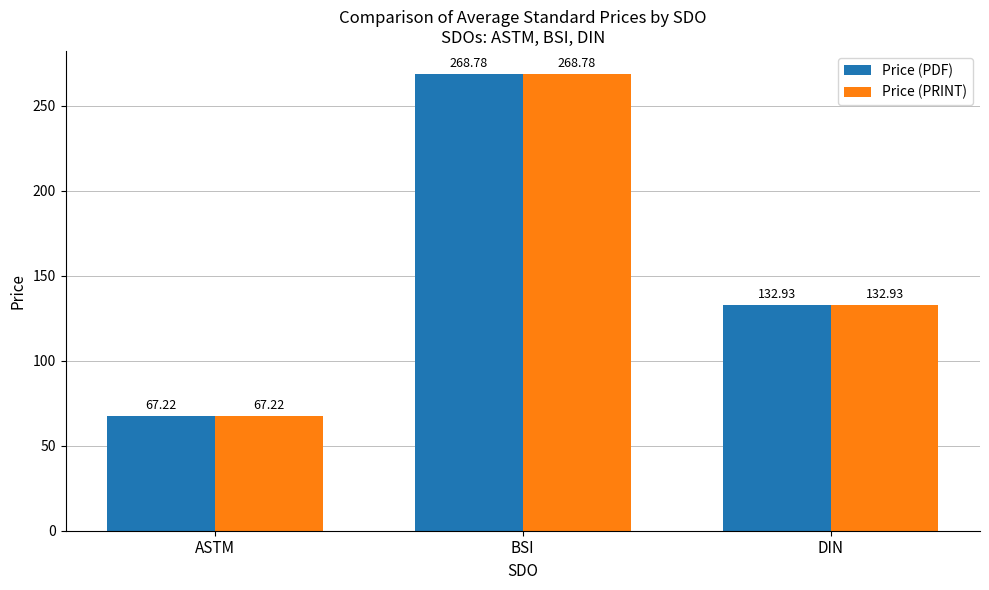

Count the number of data series in this chart.

2